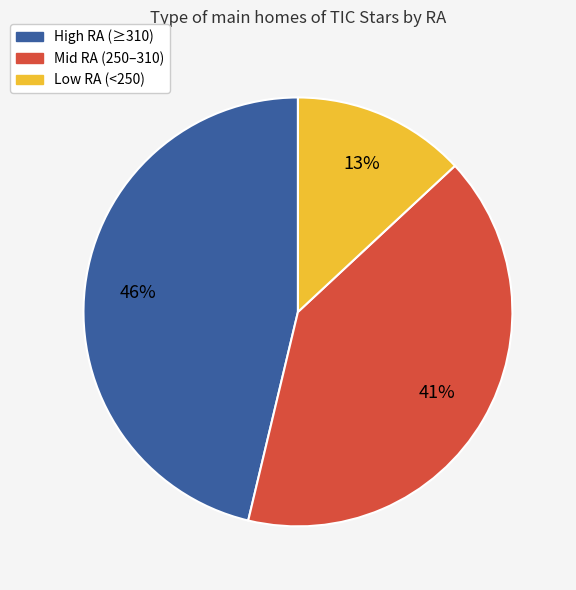

Does any single category account for the majority?

No